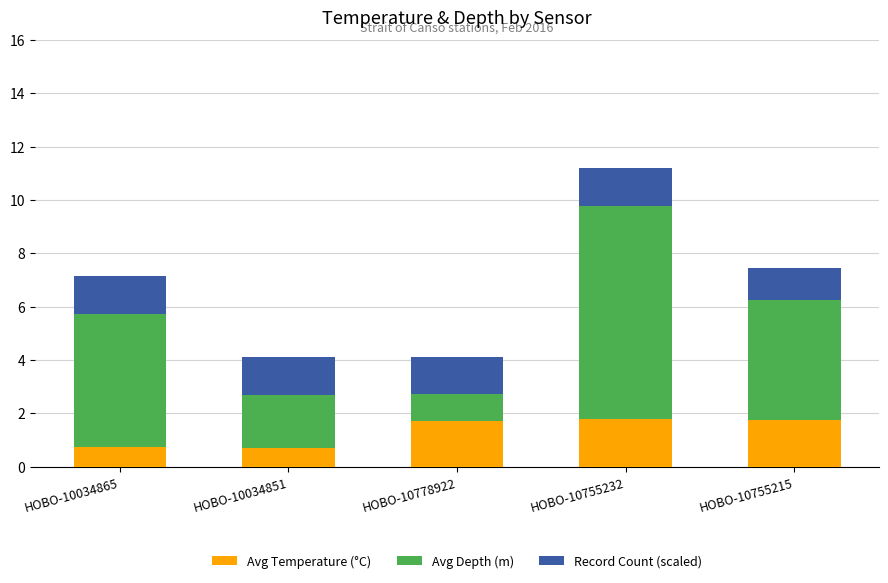

At which category is the sum across all series the highest?

HOBO-10755232